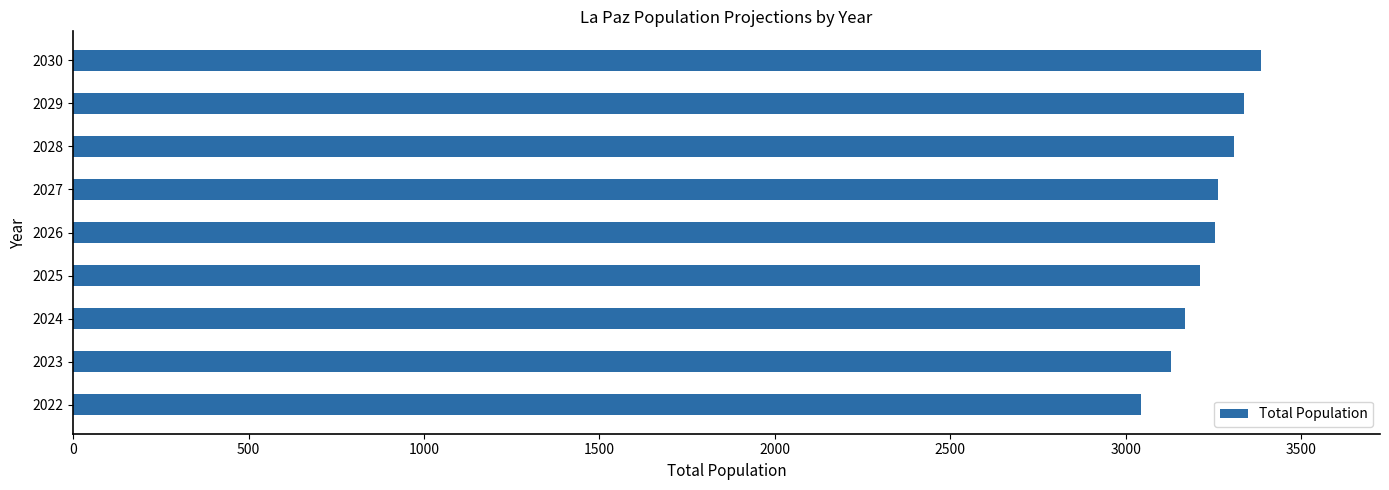

What is the ratio of the value at 2029 to the value at 2028?

1.0